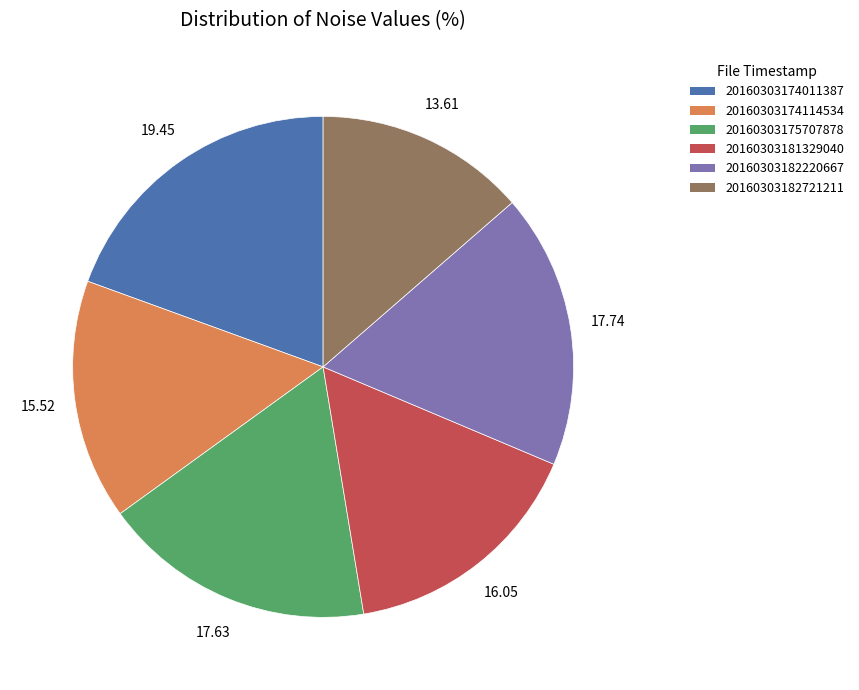

What is the largest slice in the pie chart?

20160303174011387